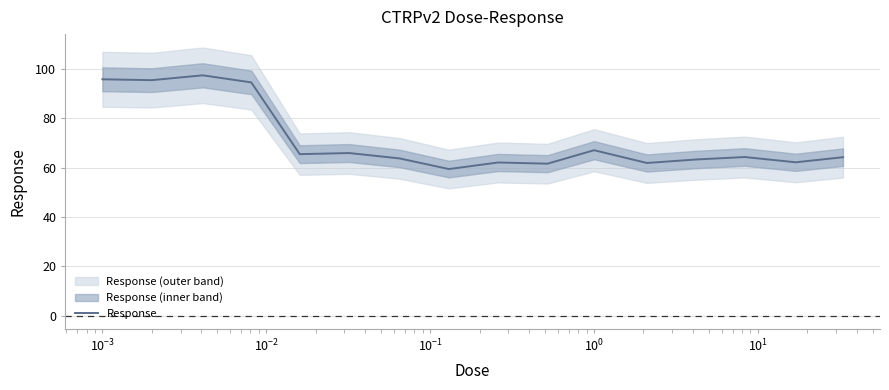

Which has a higher value, $\mathdefault{10^{1}}$ or 10?

10